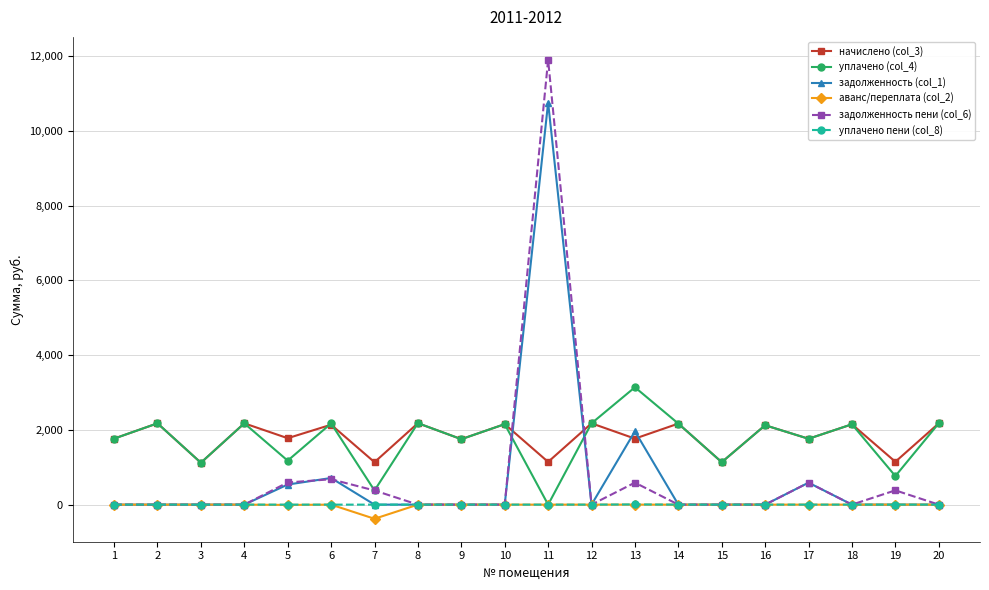

What is the difference between the highest and lowest values at 10?

2153.2